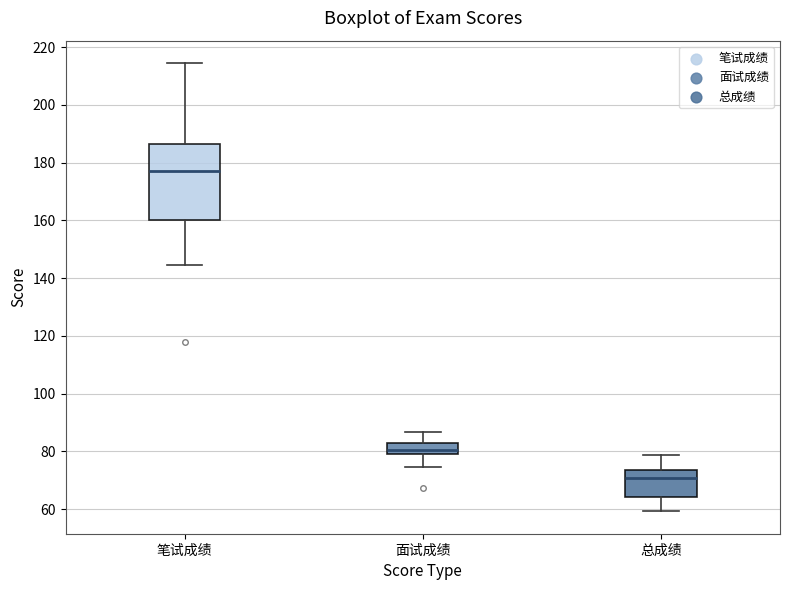

Where is the lower edge of the box for 笔试成绩 on the y-axis? The values are not printed on the chart, so give them approximately, as read against the axis.

160